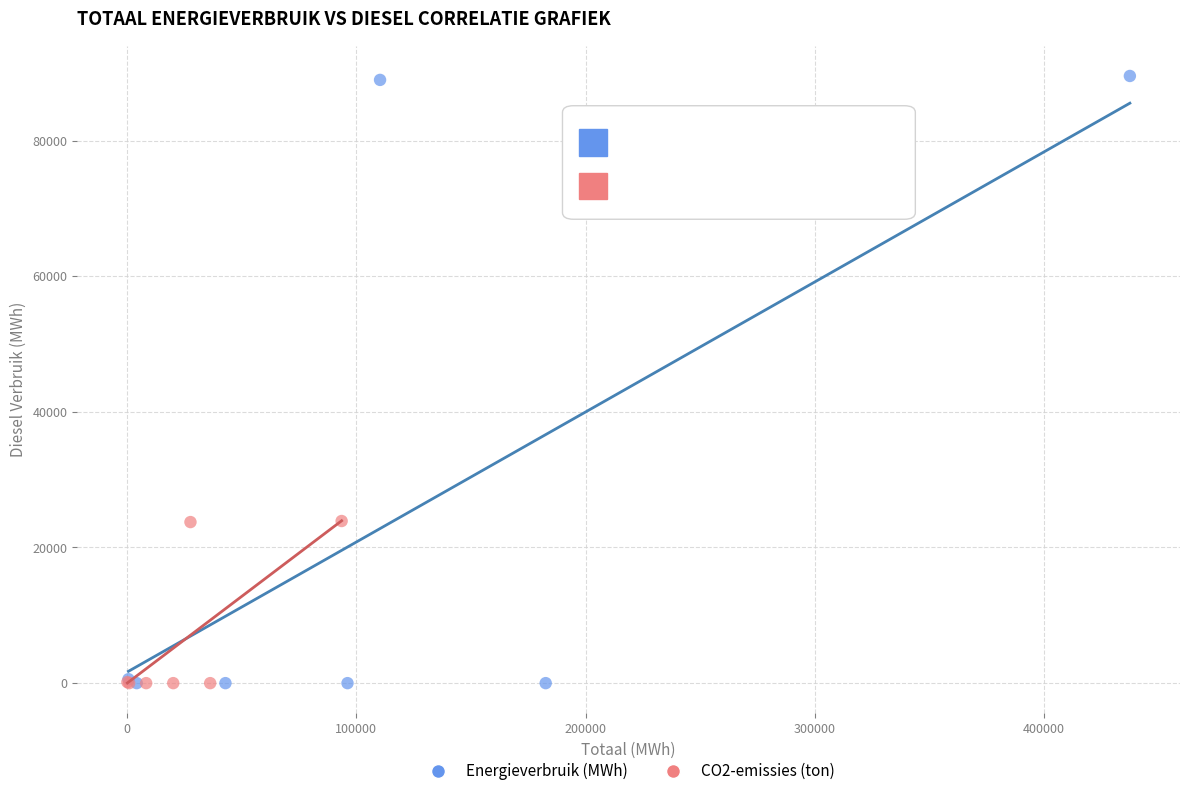

Which series reaches the maximum Y coordinate?

Energieverbruik (MWh)